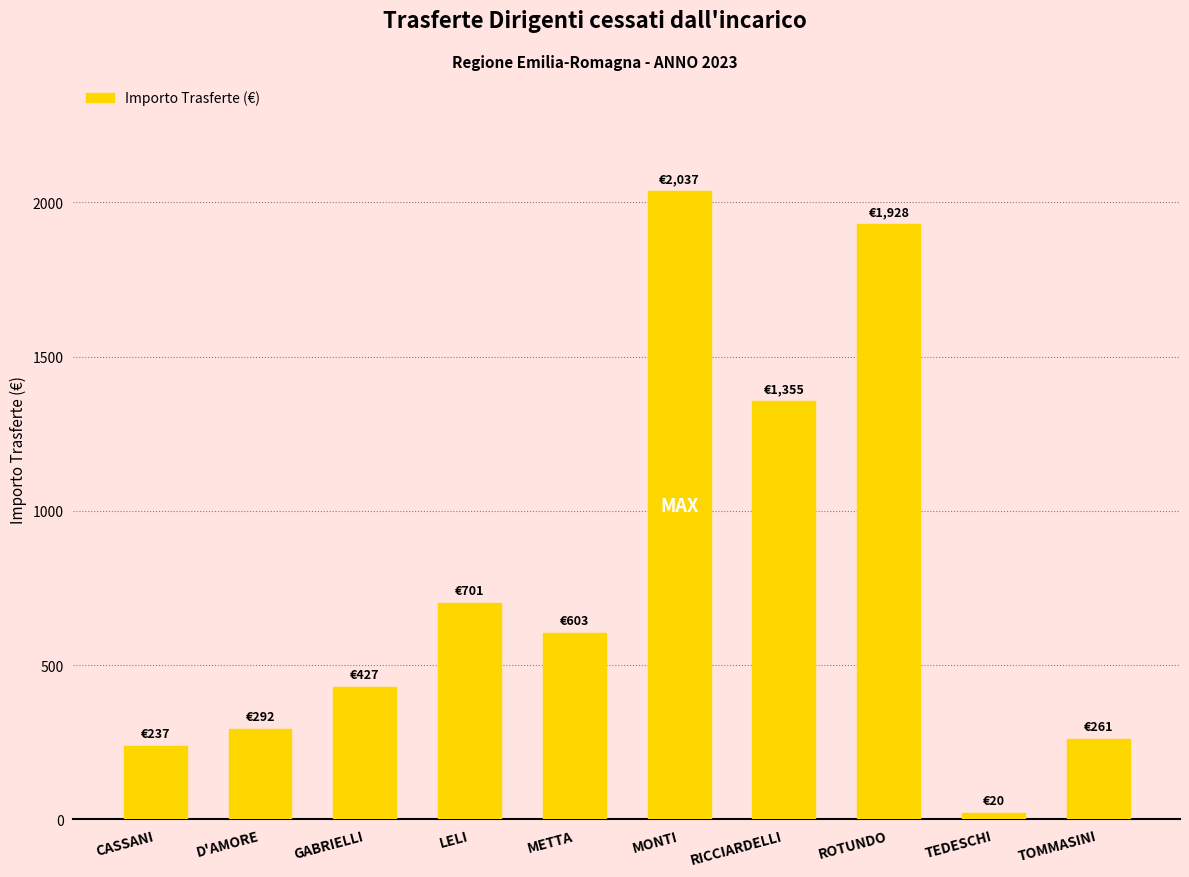

What is the ratio of the value at GABRIELLI to the value at D'AMORE?

1.5